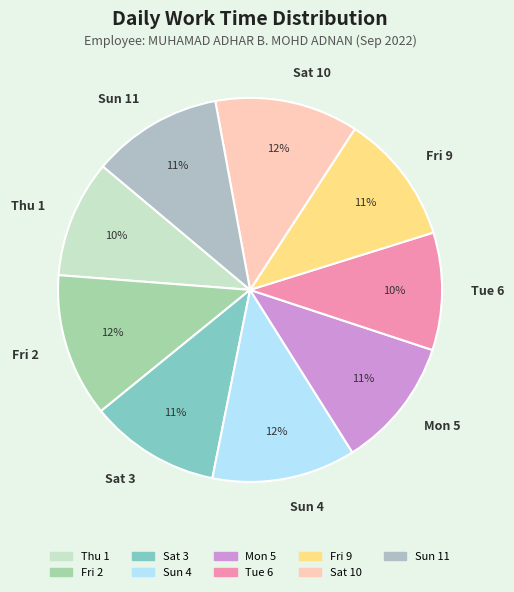

To the nearest percent, what percentage of the pie is Sat 3?

11%